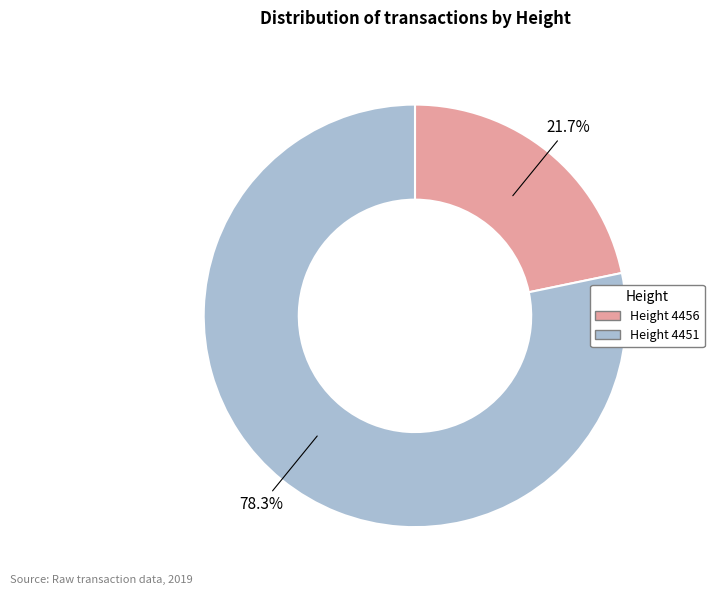

How many segments does this pie chart have?

2